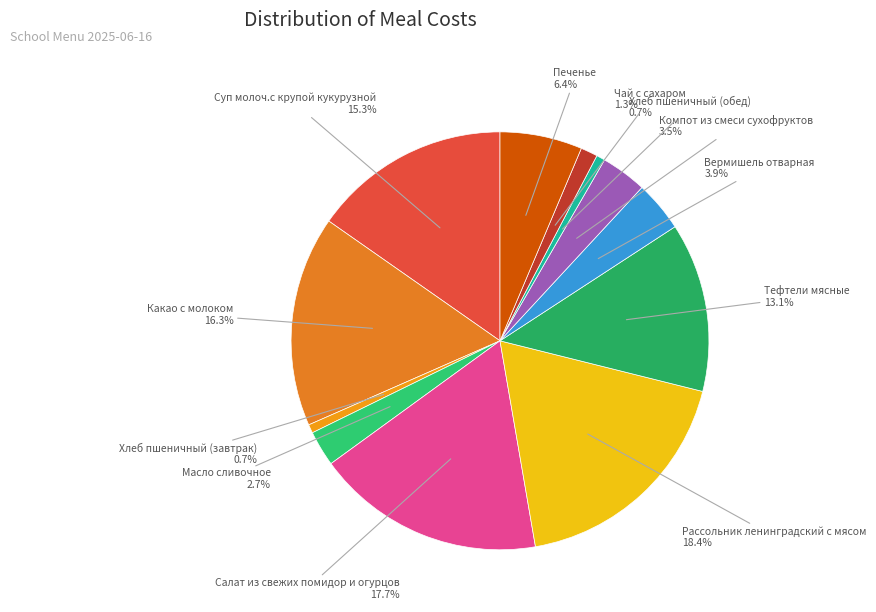

Rank the categories by value from lowest to highest.

Хлеб пшеничный (завтрак), Хлеб пшеничный (обед), Чай с сахаром, Масло сливочное, Компот из смеси сухофруктов, Вермишель отварная, Печенье, Тефтели мясные, Суп молоч.с крупой кукурузной, Какао с молоком, Салат из свежих помидор и огурцов, Рассольник ленинградский с мясом